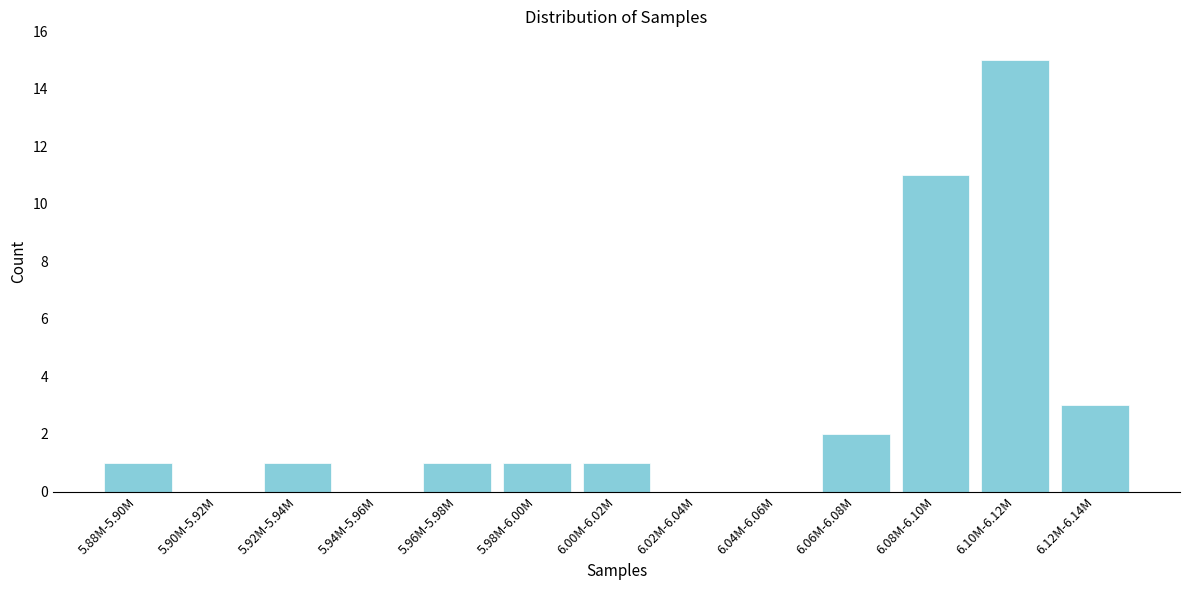

Reading right to left, transcribe all the data shown in this chart.

6.12M-6.14M=3	6.10M-6.12M=15	6.08M-6.10M=11	6.06M-6.08M=2	6.04M-6.06M=0	6.02M-6.04M=0	6.00M-6.02M=1	5.98M-6.00M=1	5.96M-5.98M=1	5.94M-5.96M=0	5.92M-5.94M=1	5.90M-5.92M=0	5.88M-5.90M=1